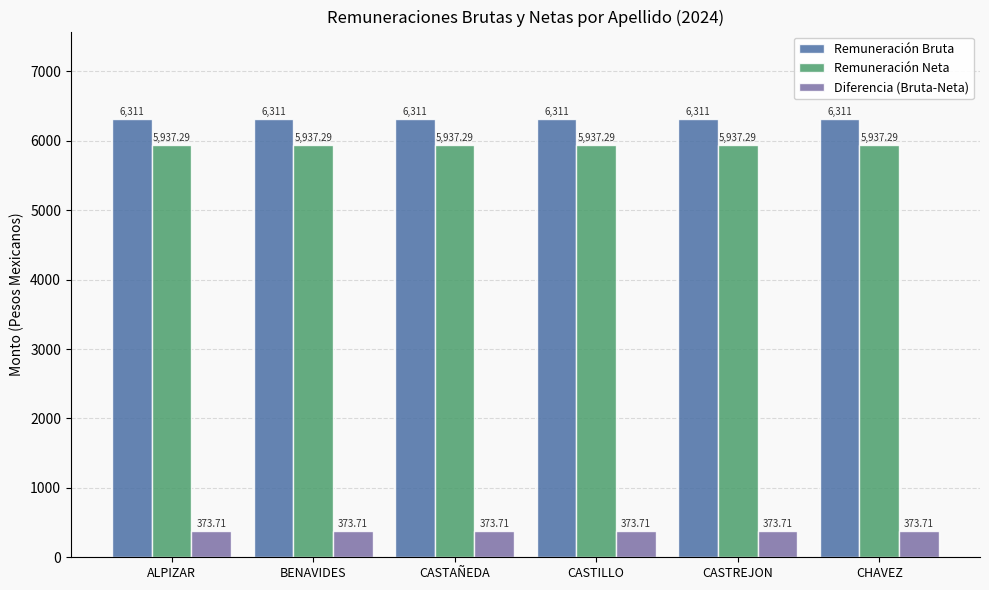

What is the average value of the Remuneración Neta series?

5937.3